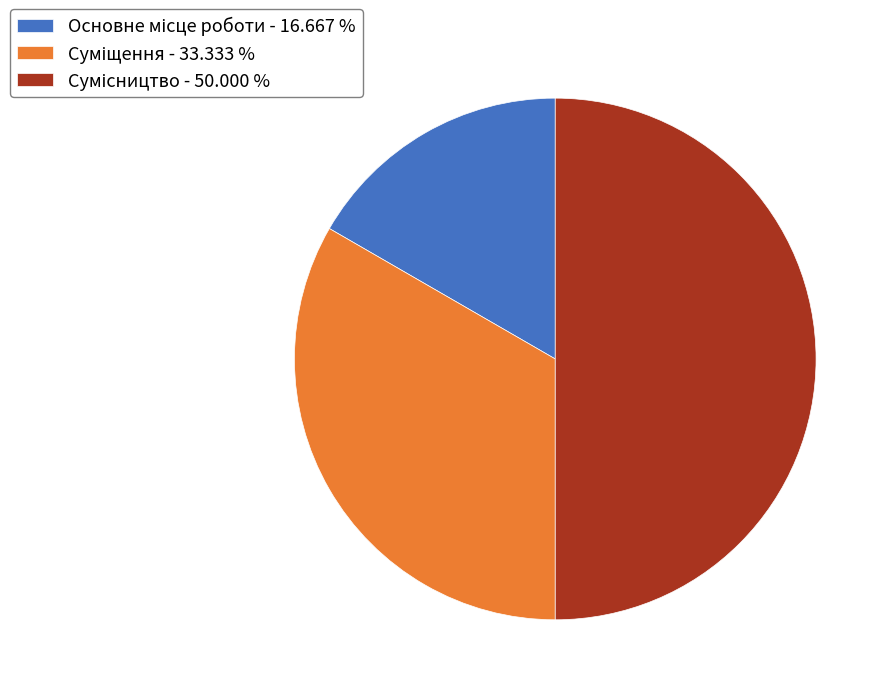

How many slices are in this pie chart?

3